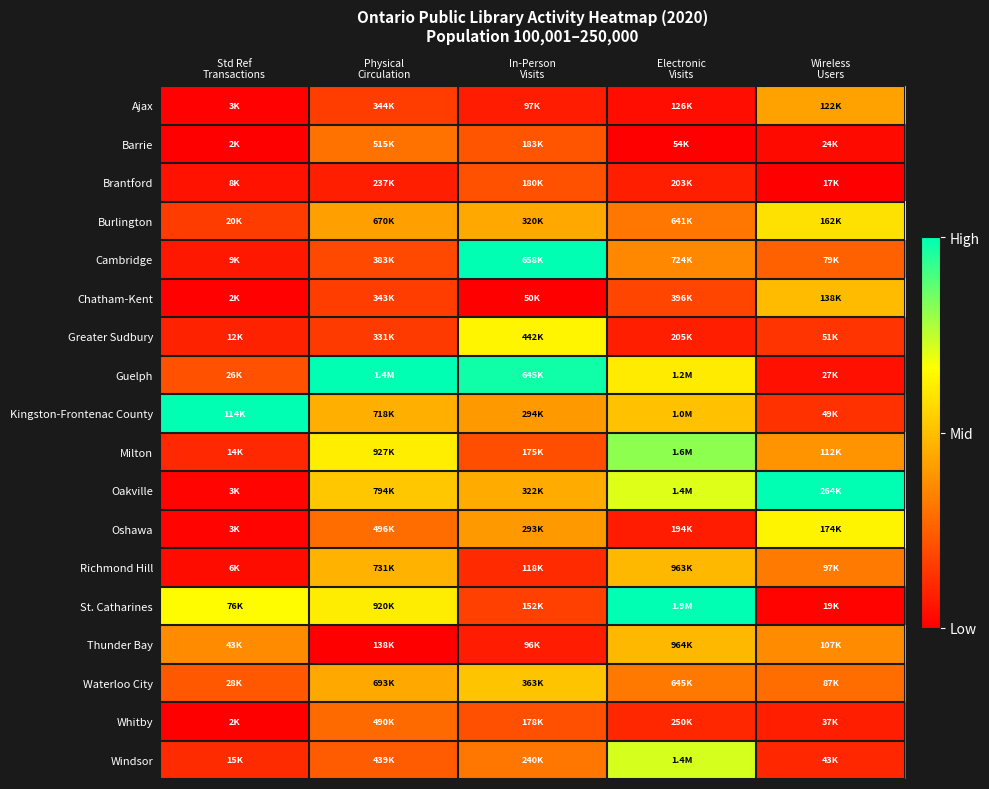

Which series has the largest total across all categories?

Guelph